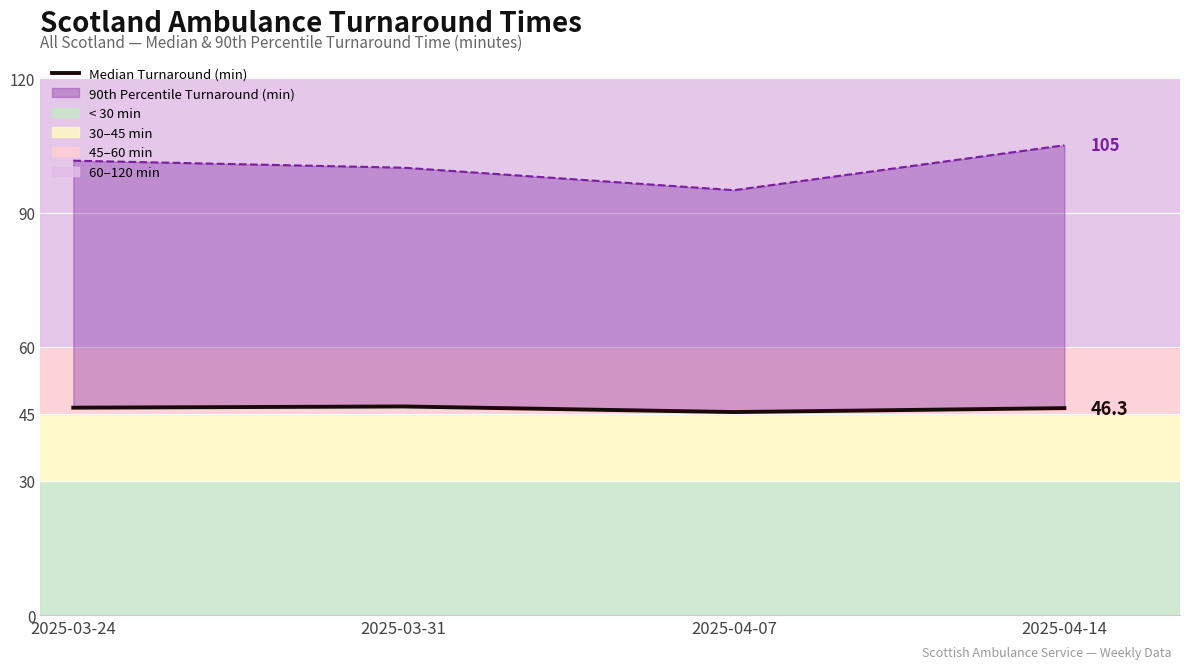

Which label corresponds to the largest value in the chart?

2025-03-31